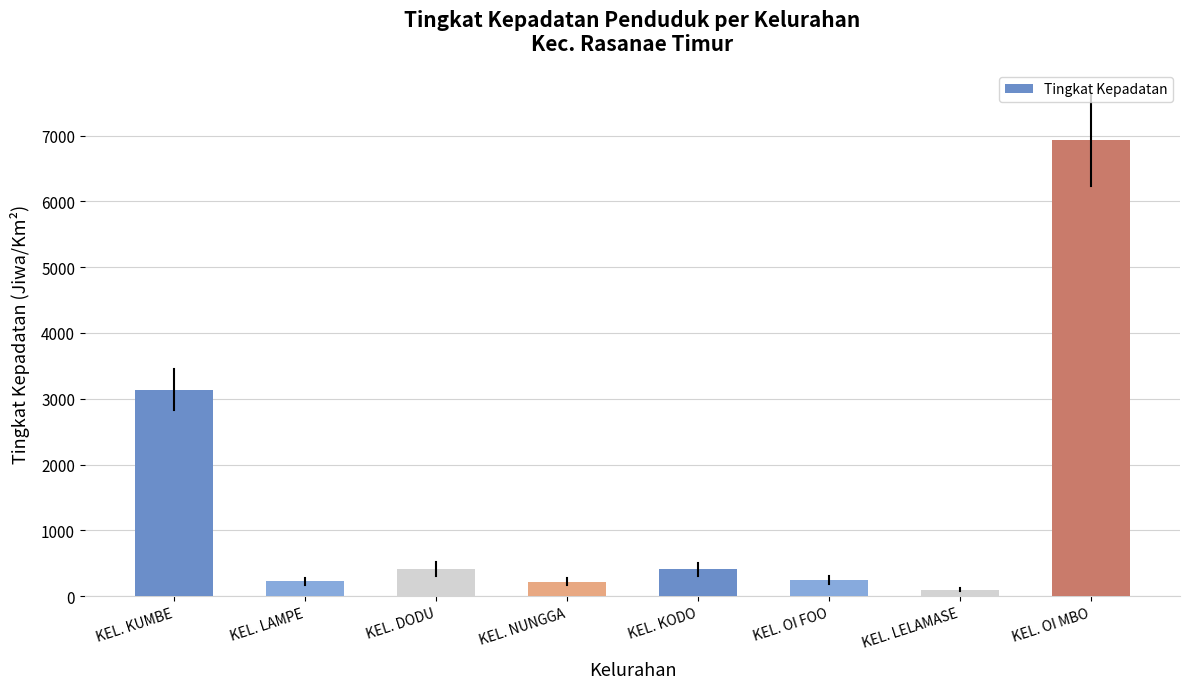

What is the difference between the maximum and minimum values?

6827.0